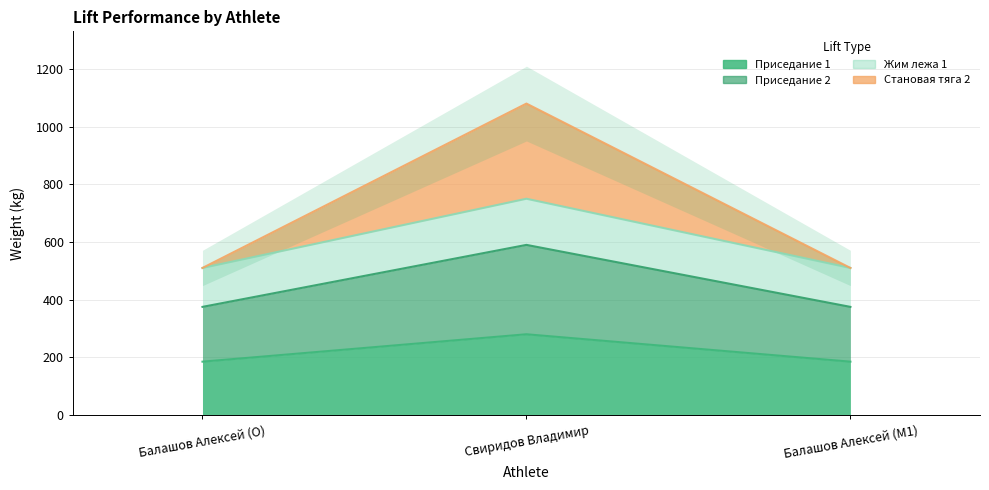

Which series has the largest total across all categories?

Становая тяга 2